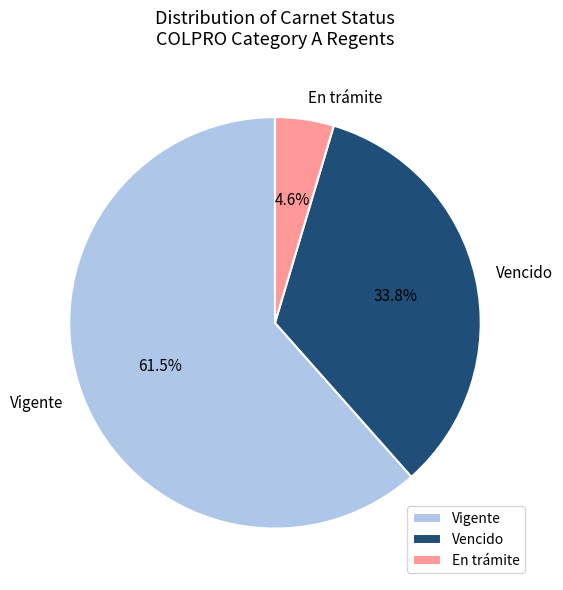

What is the smallest slice in the pie chart?

En trámite